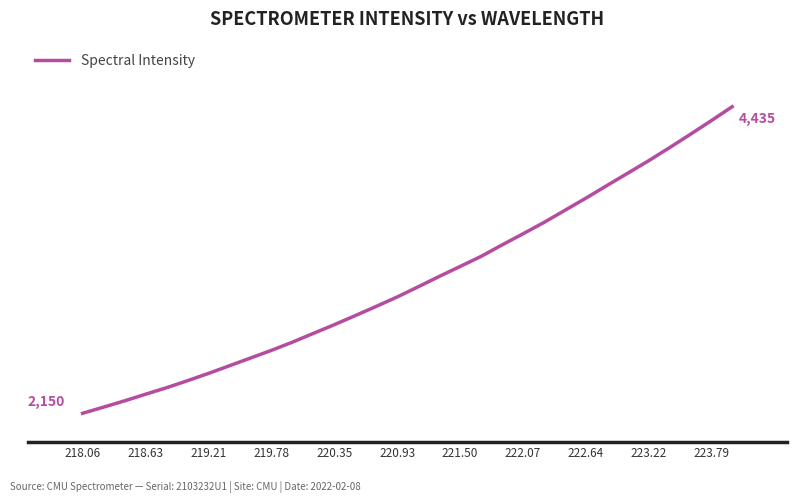

Does the chart display data point markers on the line(s)?

No